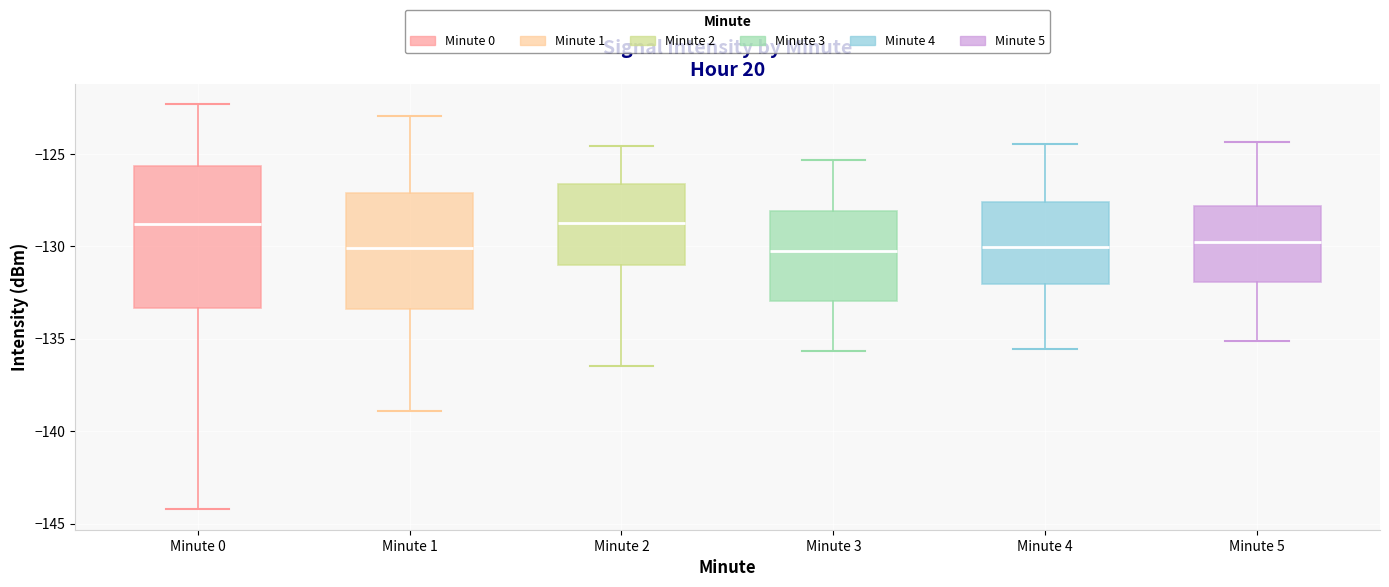

Which box is the tallest, from its lower edge to its upper edge?

Minute 0